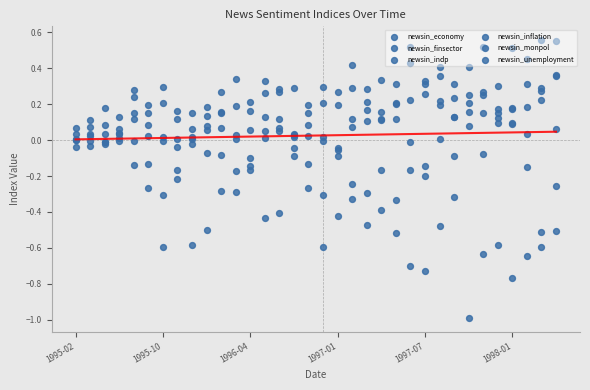

What are all the series names shown in the legend?

newsin_economy, newsin_finsector, newsin_indp, newsin_inflation, newsin_monpol, newsin_unemployment